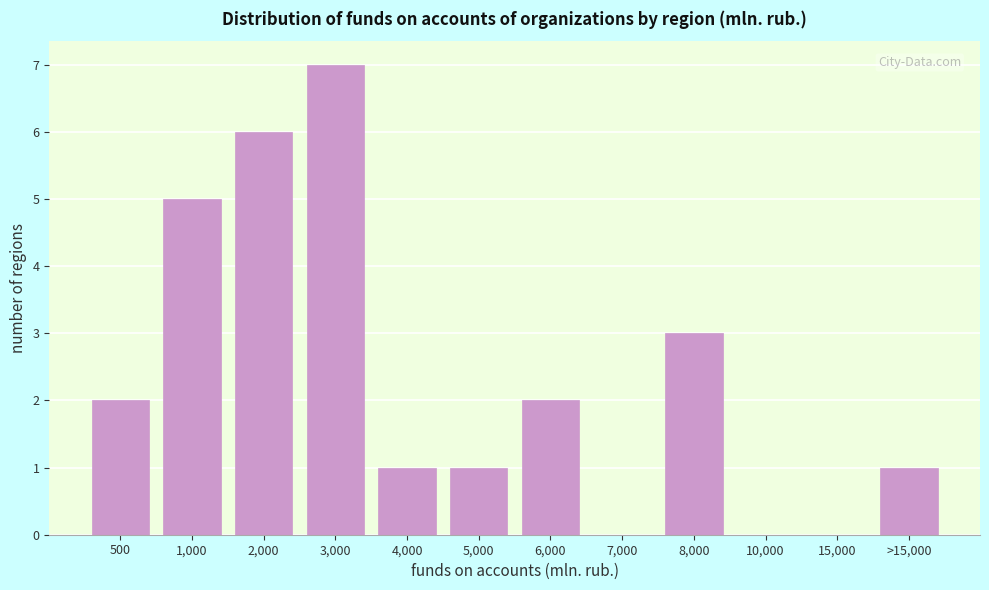

Reading left to right, extract all data points from this chart.

500=2	1,000=5	2,000=6	3,000=7	4,000=1	5,000=1	6,000=2	7,000=0	8,000=3	10,000=0	15,000=0	>15,000=1